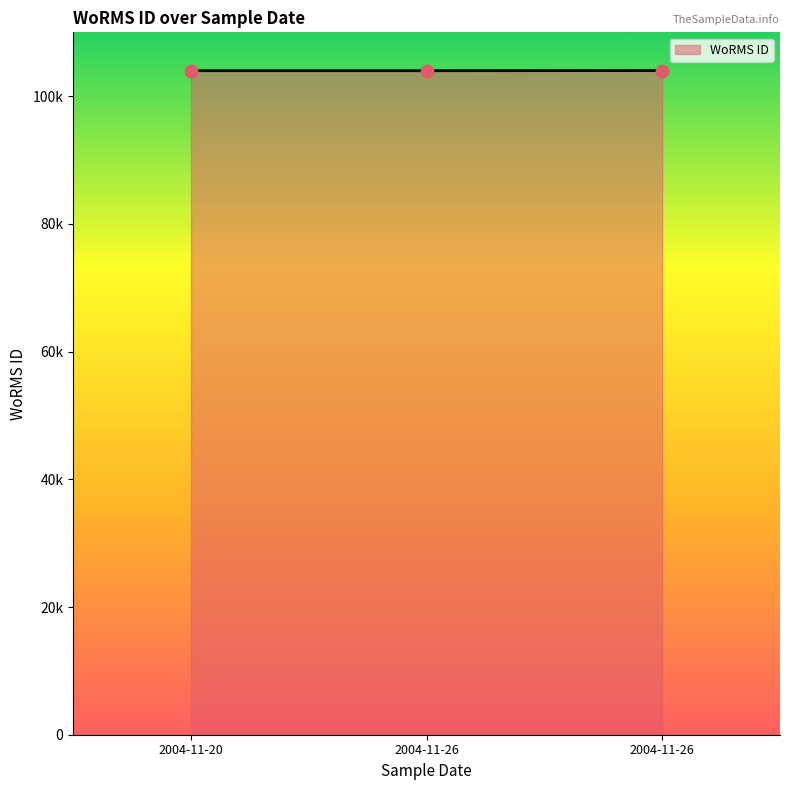

What is the ratio of the value at 2004-11-26 to the value at 2004-11-20?

1.0